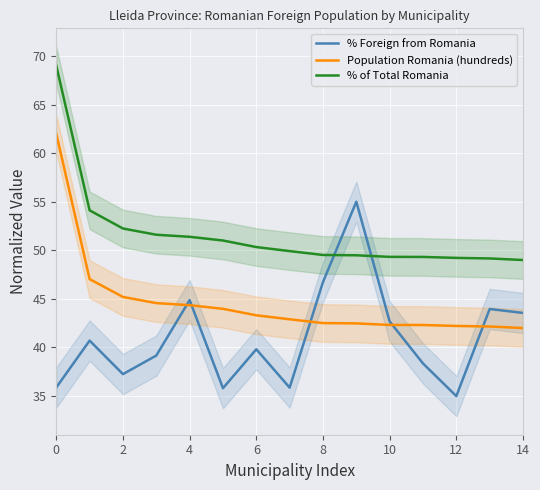

True or false: Population Romania (hundreds) and % of Total Romania cross at least once.

False